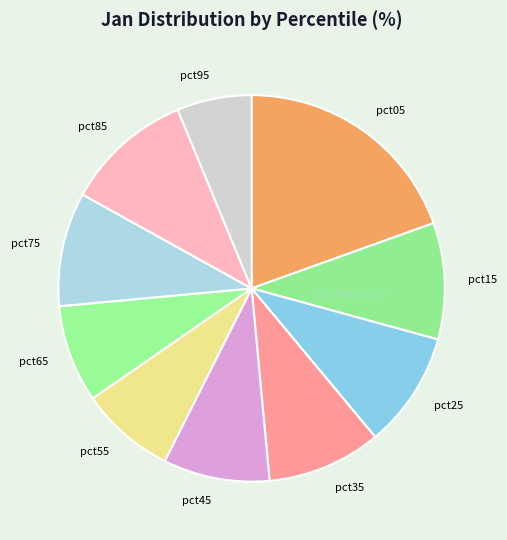

Combined, do pct35 and pct25 account for over 50%?

No